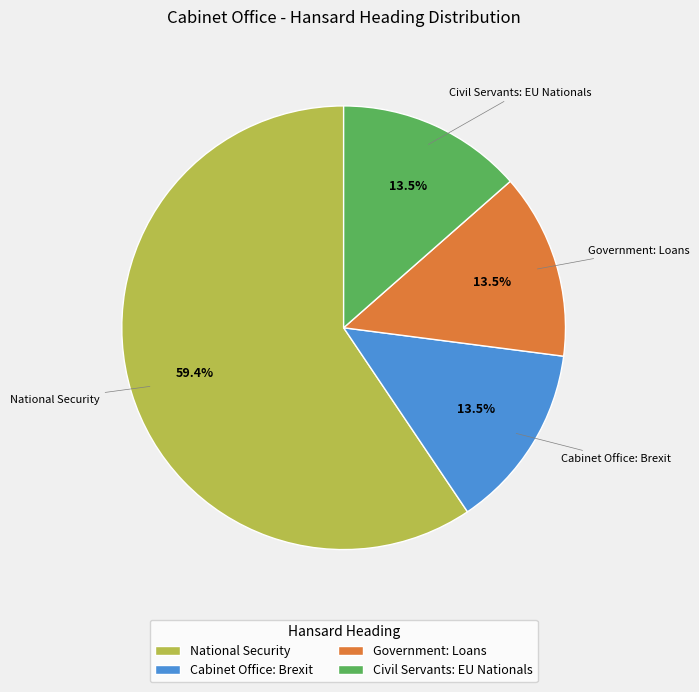

Does any single category account for the majority?

Yes